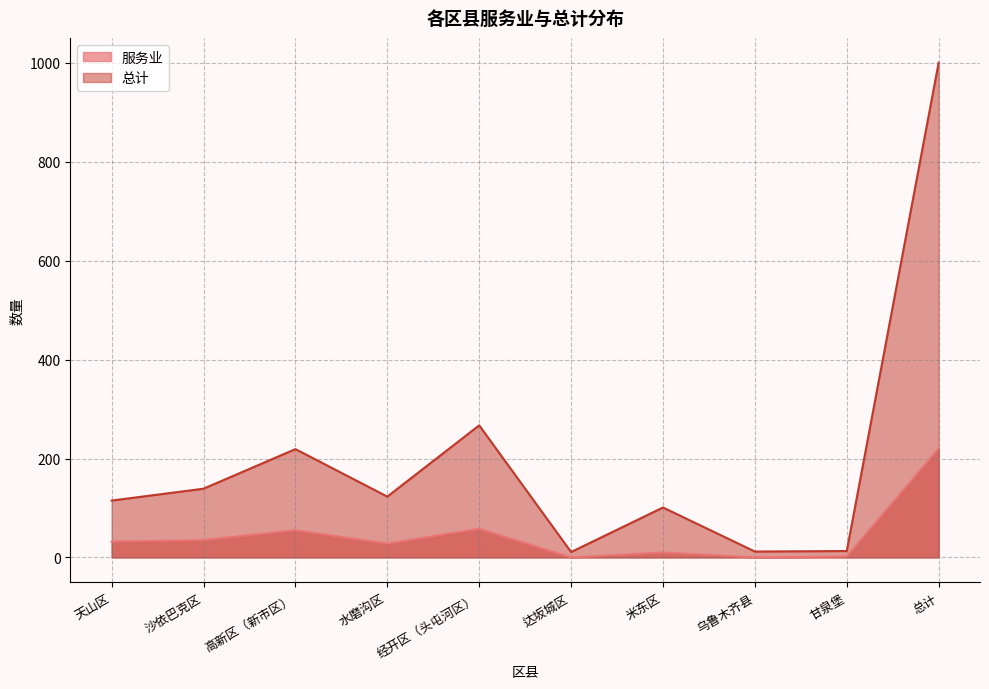

Which category has the lowest value across all series?

达坂城区